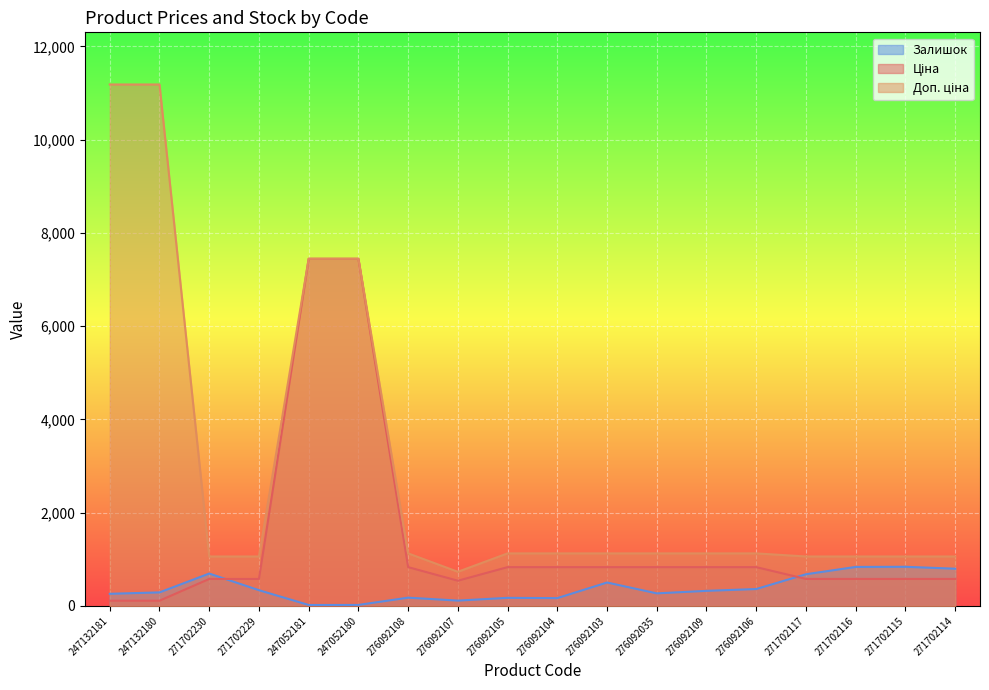

Reading right to left, list all the values displayed in this chart.

Ціна: 271702114=578.1	271702115=578.1	271702116=578.1	271702117=578.1	276092106=831.5	276092109=831.5	276092035=831.5	276092103=831.5	276092104=831.5	276092105=831.5	276092107=540.5	276092108=831.5	247052180=7444.6	247052181=7444.6	271702229=578.1	271702230=578.1	247132180=111.8	247132181=111.8
Доп. ціна: 271702114=1060.0	271702115=1060.0	271702116=1060.0	271702117=1060.0	276092106=1126.7	276092109=1126.7	276092035=1126.7	276092103=1126.7	276092104=1126.7	276092105=1126.7	276092107=732.0	276092108=1126.7	247052180=7444.6	247052181=7444.6	271702229=1060.0	271702230=1060.0	247132180=11182.0	247132181=11182.0
Залишок: 271702114=798.0	271702115=839.0	271702116=836.0	271702117=679.0	276092106=362.0	276092109=323.0	276092035=269.0	276092103=502.0	276092104=167.0	276092105=173.0	276092107=114.0	276092108=177.0	247052180=21.0	247052181=20.0	271702229=337.0	271702230=694.0	247132180=290.0	247132181=260.0